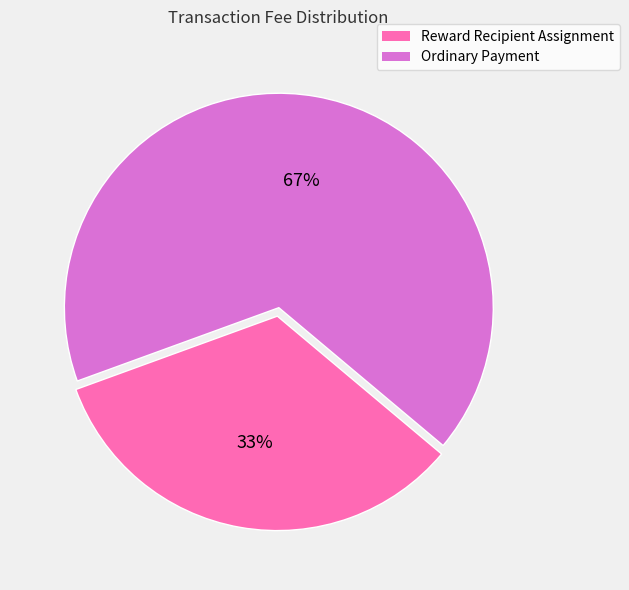

What percentage is the Reward Recipient Assignment slice, to the nearest percent?

33%